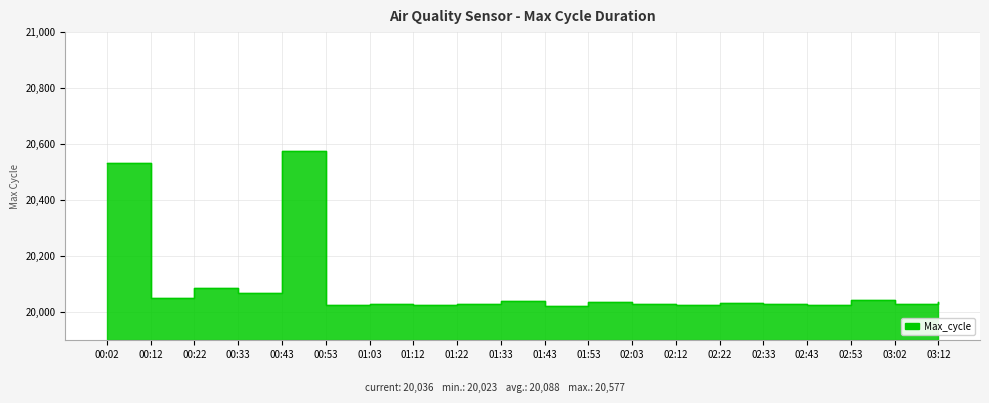

List the labels in order of value, smallest first.

01:43, 00:53, 01:12, 02:12, 02:43, 02:33, 01:03, 01:22, 02:03, 03:02, 02:22, 01:53, 03:12, 01:33, 02:53, 00:12, 00:33, 00:22, 00:02, 00:43